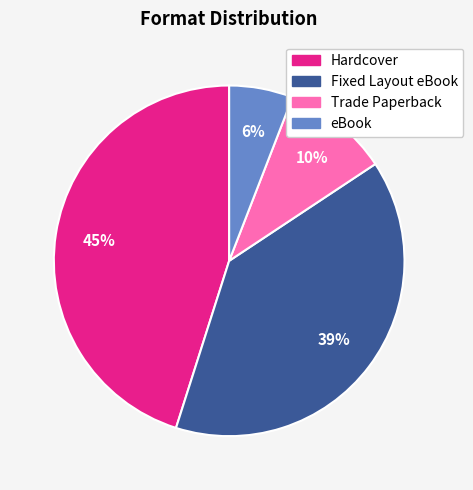

To the nearest percent, what is the difference between the largest and smallest slice percentages?

39%